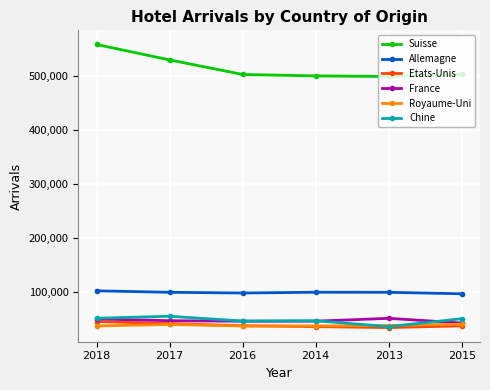

Is the value of Chine at 2017 greater than the value of Suisse at 2018?

No